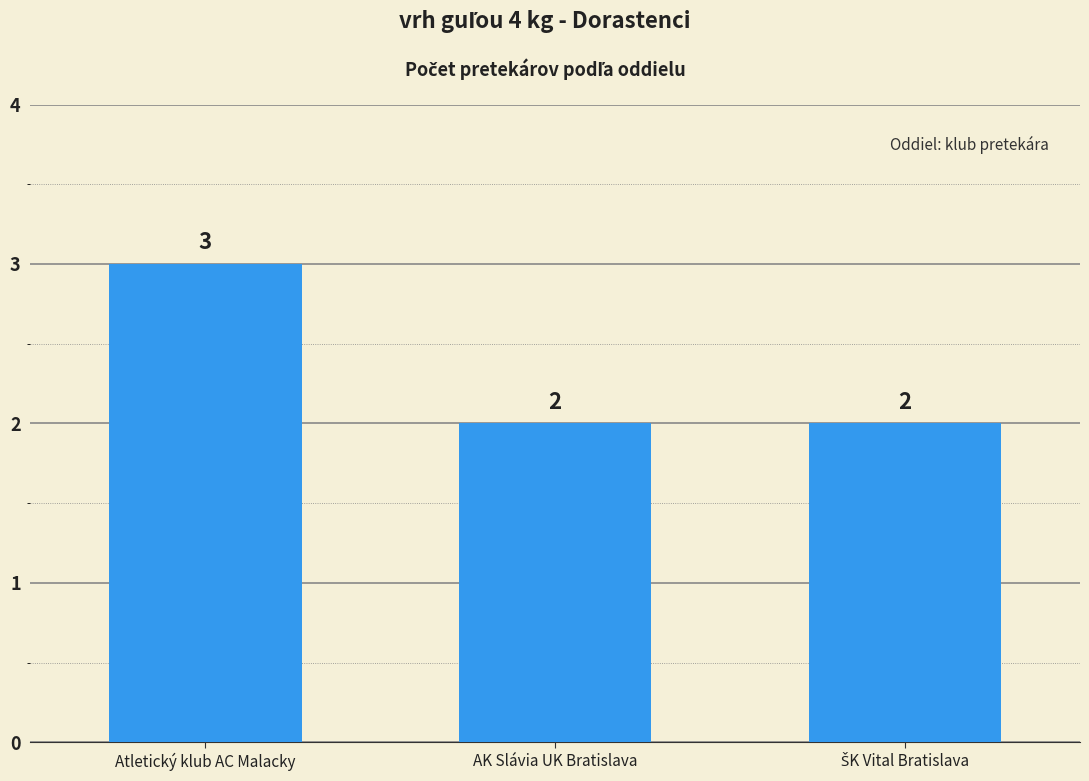

The chart shows a value of 3 at Atletický klub AC Malacky. True or false?

True